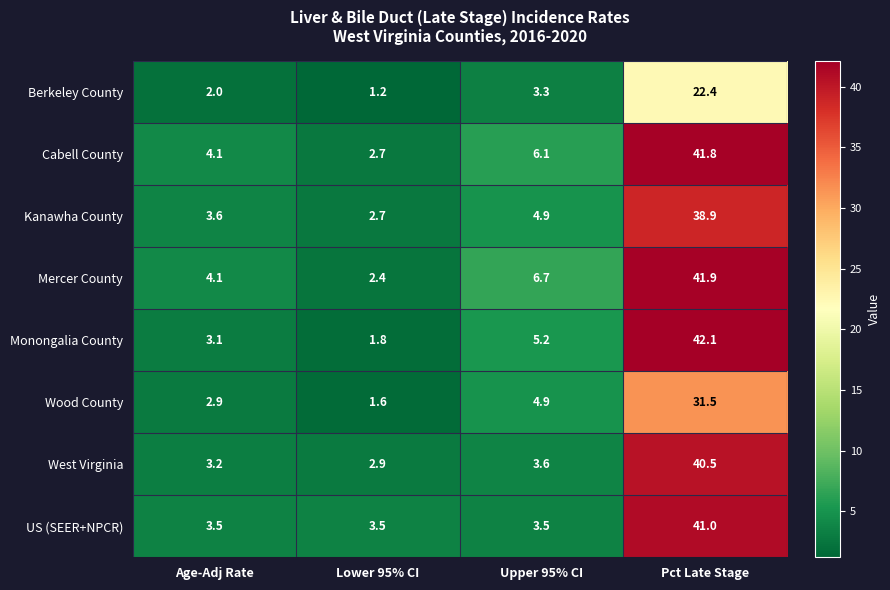

Where does the Kanawha County series first go above 4?

Upper 95% CI